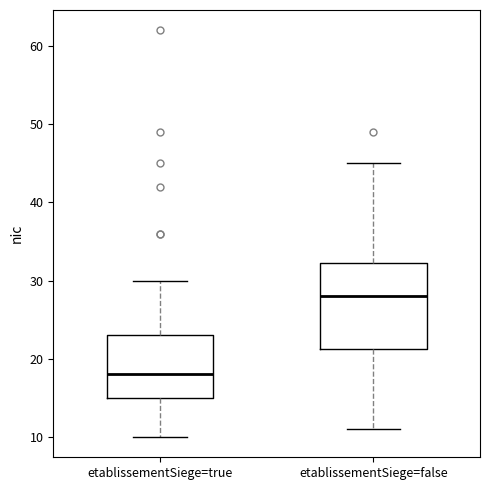

Where is the upper edge of the box for etablissementSiege=false on the y-axis? The values are not printed on the chart, so give them approximately, as read against the axis.

32